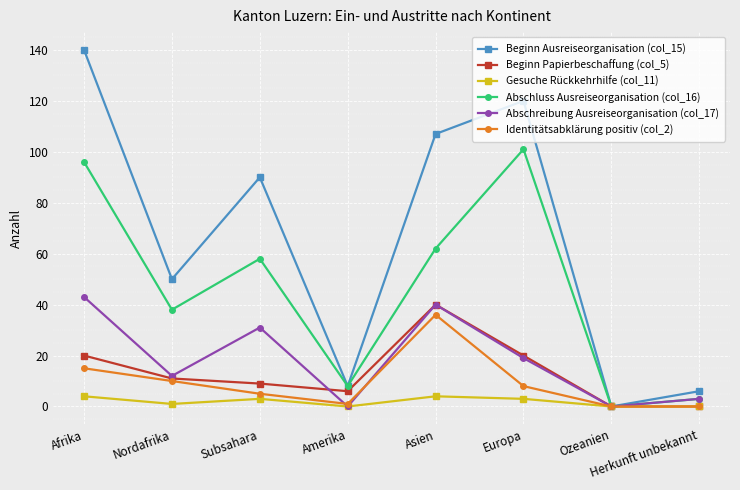

Rank the categories by Beginn Ausreiseorganisation (col_15) value from highest to lowest.

Afrika, Europa, Asien, Subsahara, Nordafrika, Amerika, Herkunft unbekannt, Ozeanien